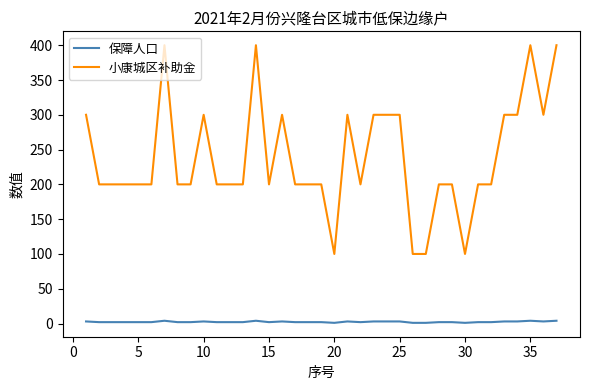

True or false: 保障人口 and 小康城区补助金 intersect in this chart.

False